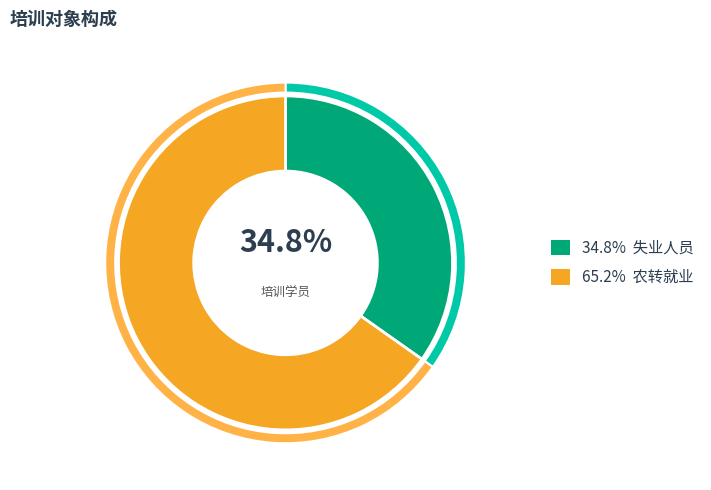

What is the total percentage of 失业人员 and 农转就业?

100.0%